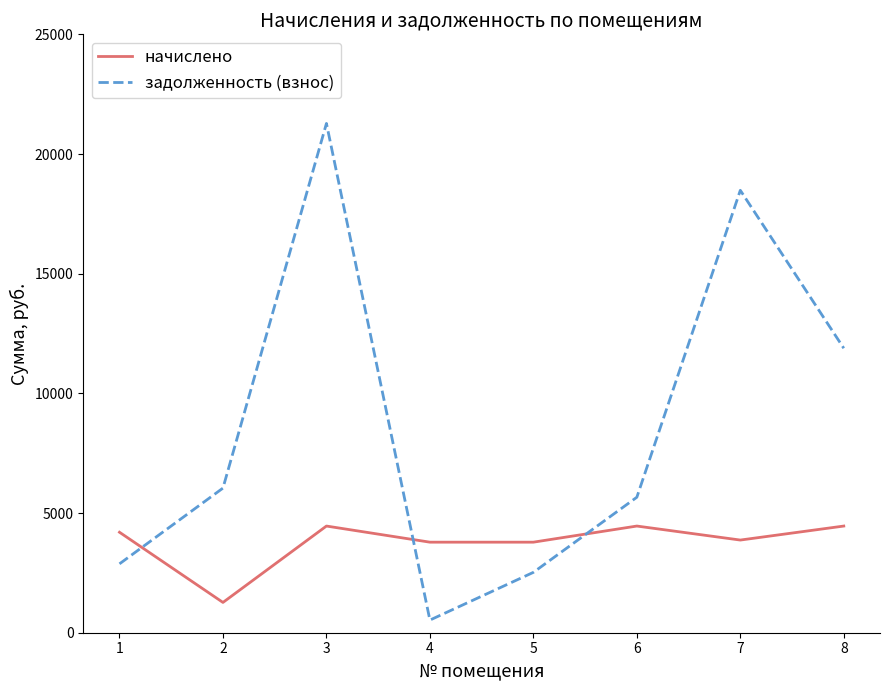

Where is the first local minimum for задолженность (взнос)?

4